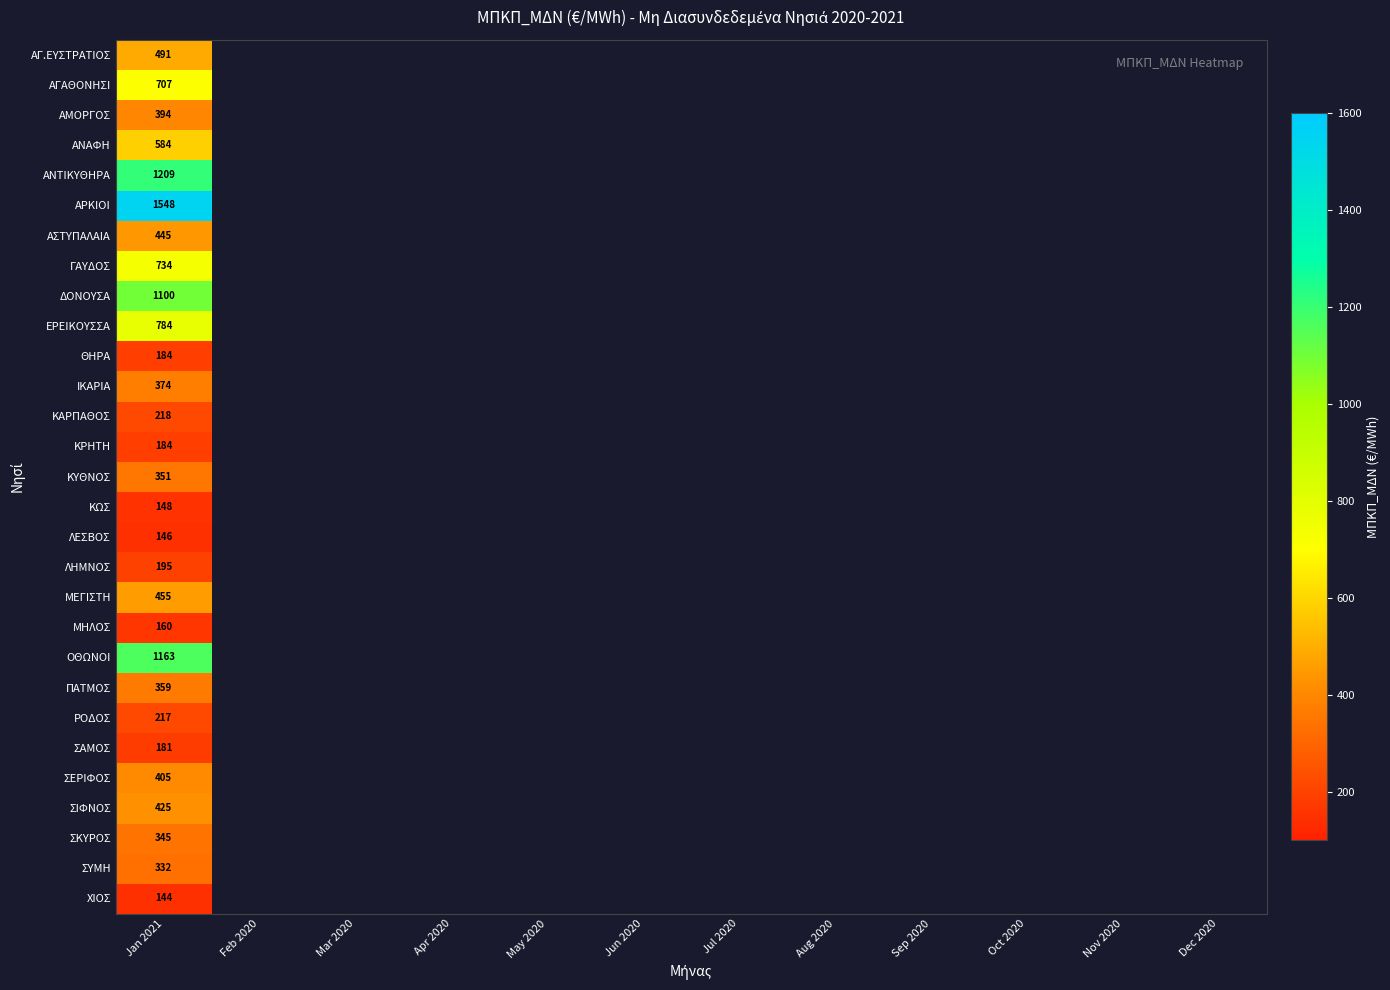

How many values in ΠΑΤΜΟΣ are above zero?

1